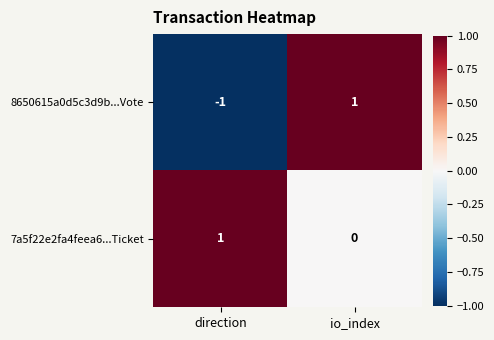

Which series has the widest spread of values?

8650615a0d5c3d9b...Vote